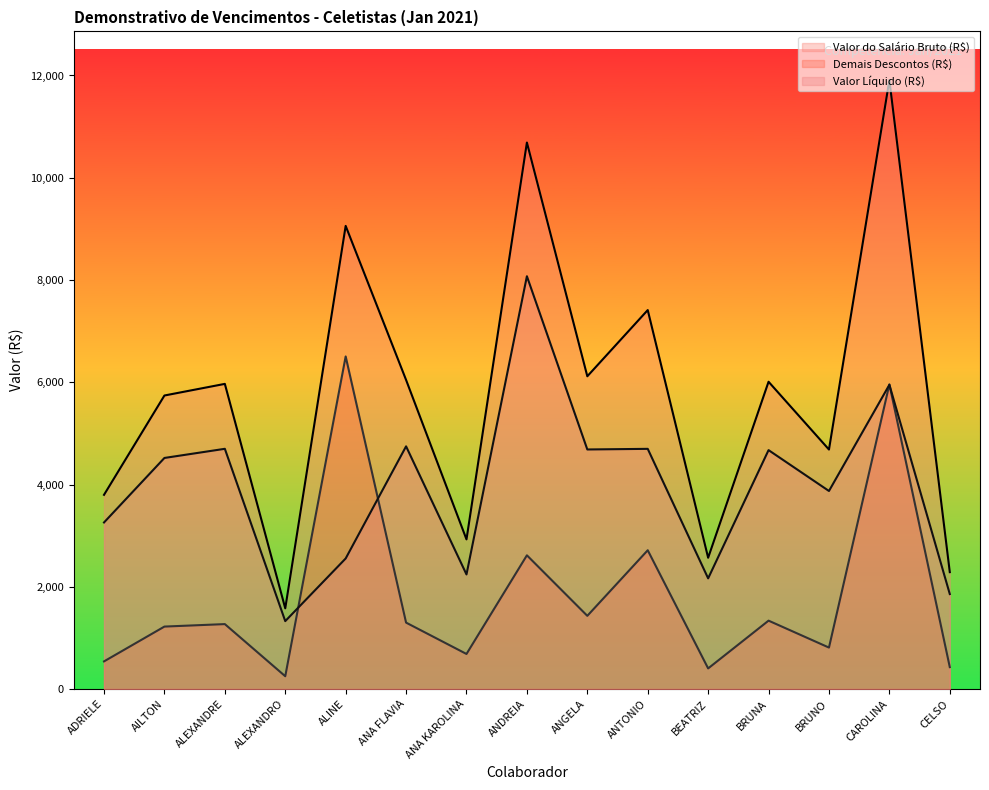

At which category does Demais Descontos (R$) reach its first local peak?

ALEXANDRE